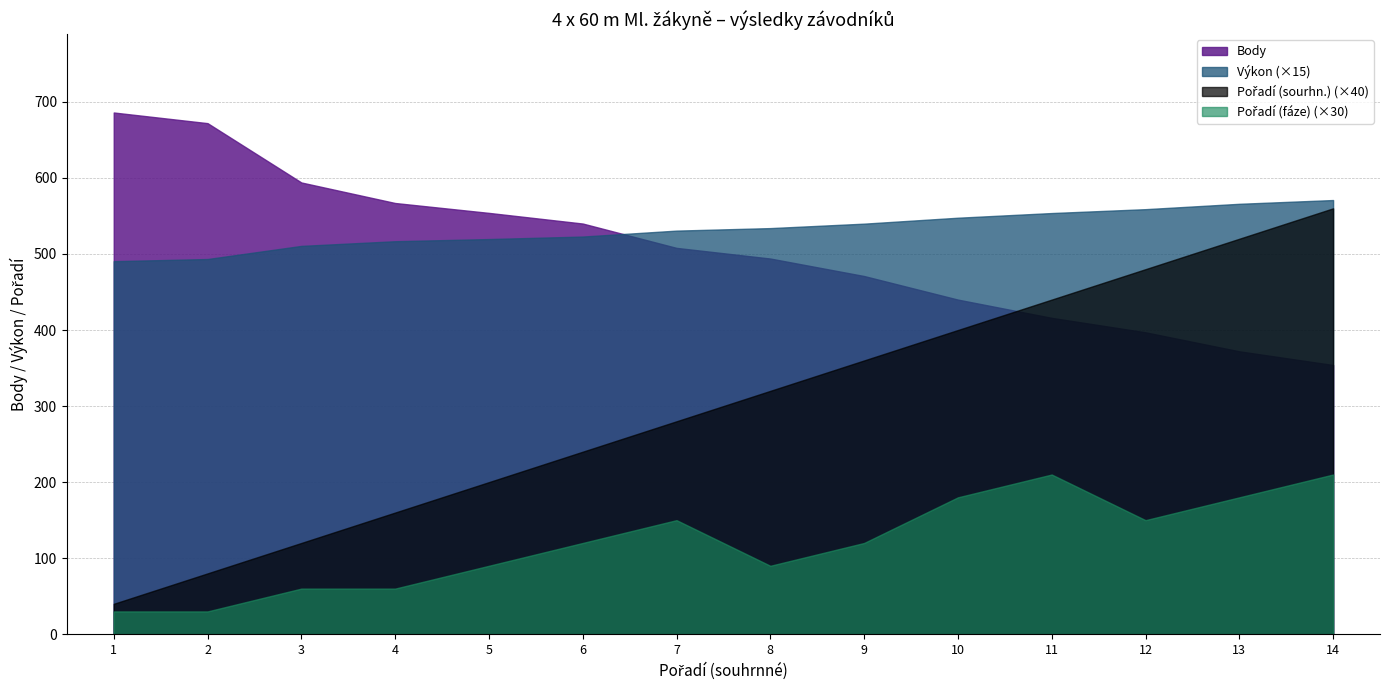

List the series in order of their peak value, lowest first.

Pořadí (fáze), Pořadí (sourhn.), Výkon, Body